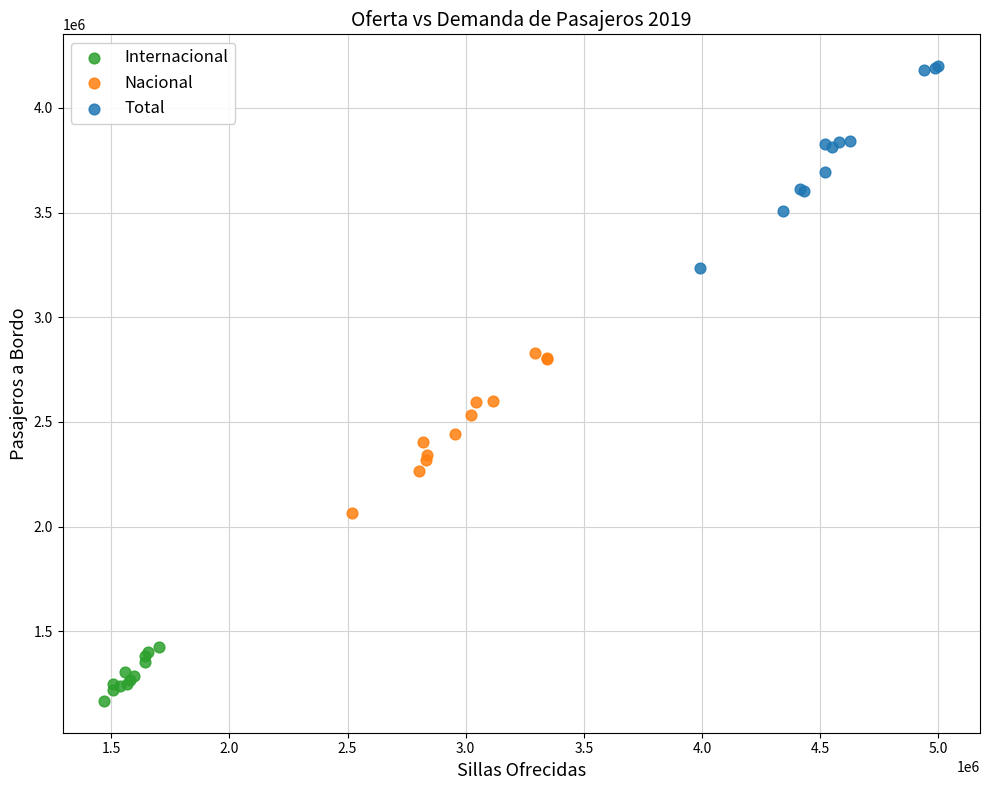

Which series has the largest Y range (max minus min)?

Total